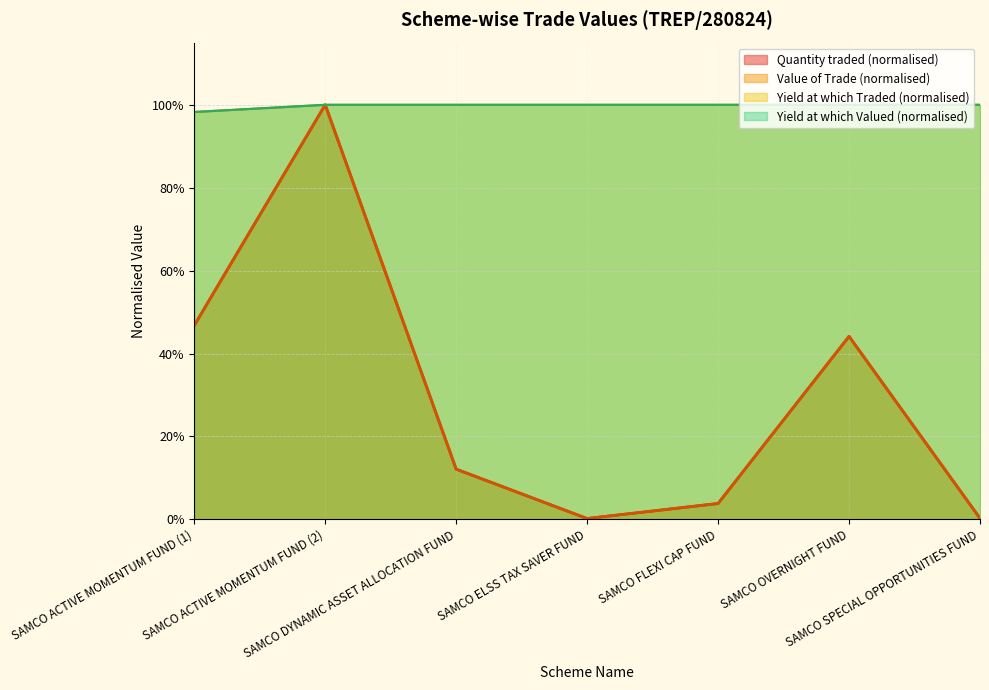

In Quantity traded, how many points are lower than both neighbors (excluding endpoints)?

1